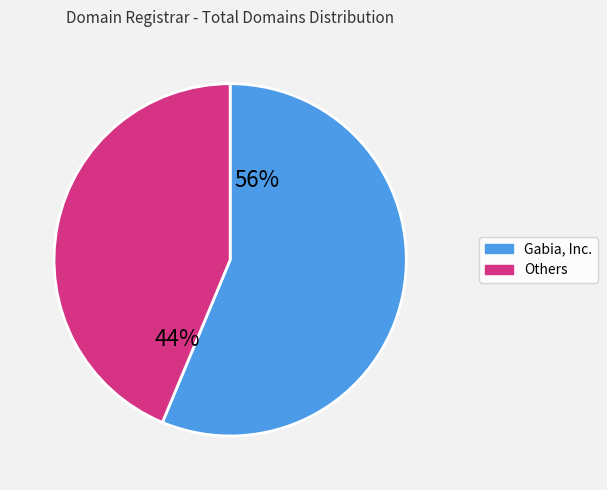

Is there a majority slice in this chart?

Yes